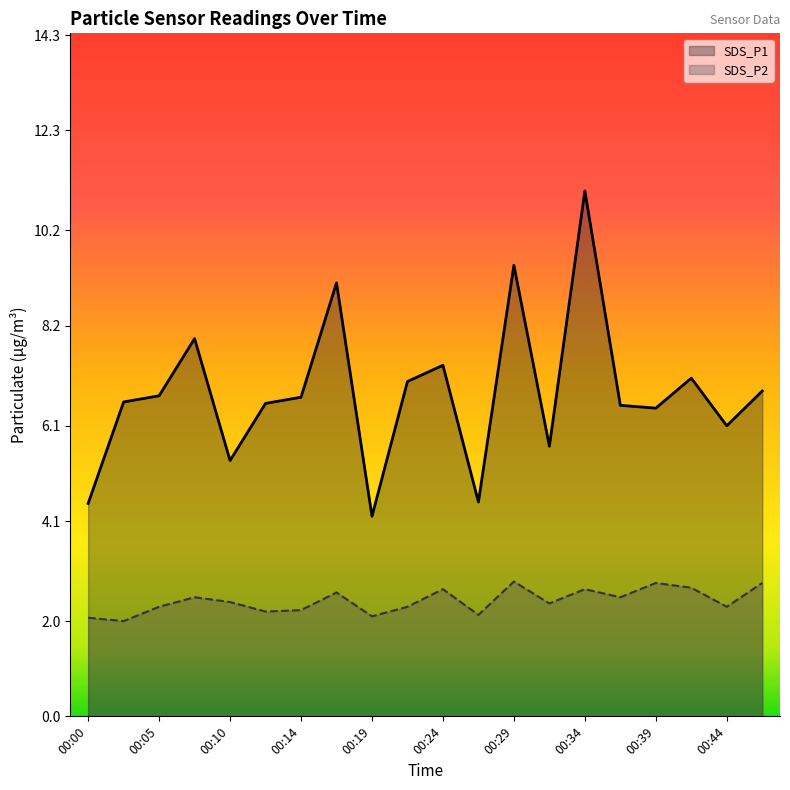

How many lines are shown in the chart?

2